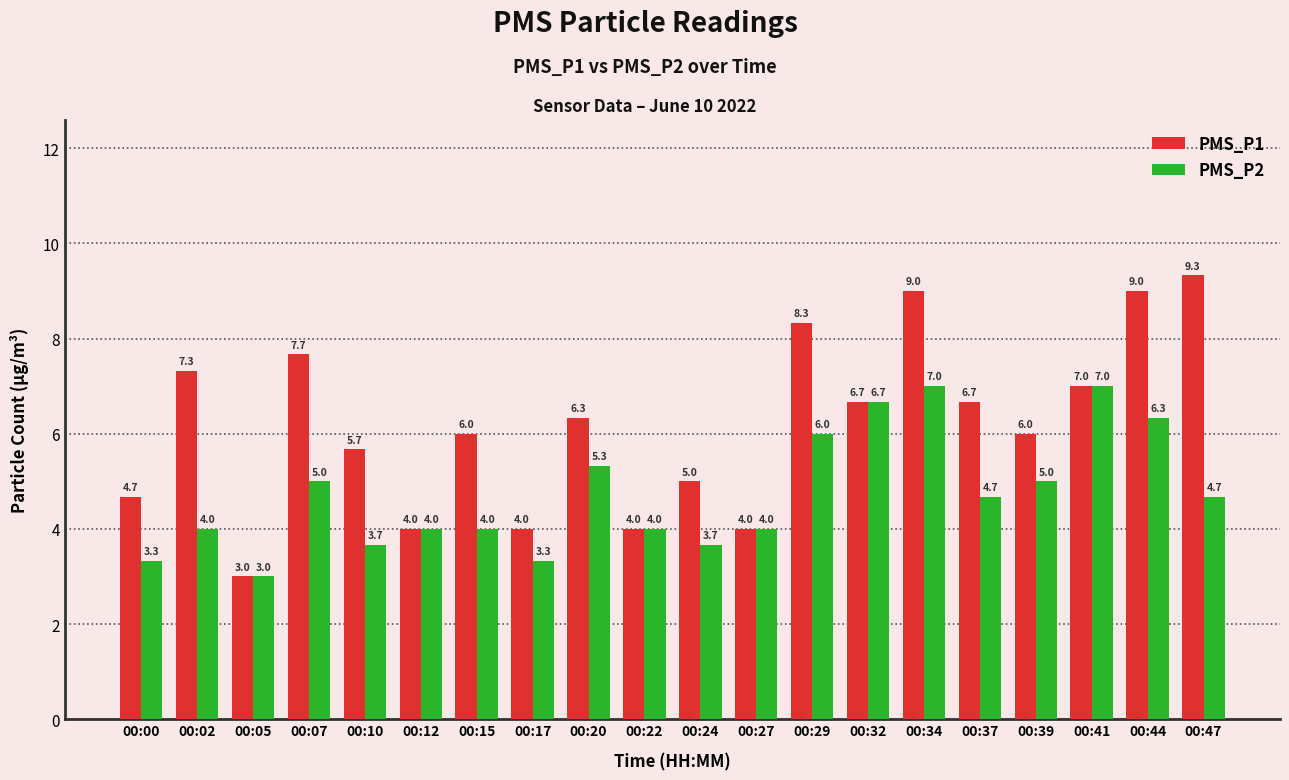

Read the PMS_P2 value at 00:17.

3.3